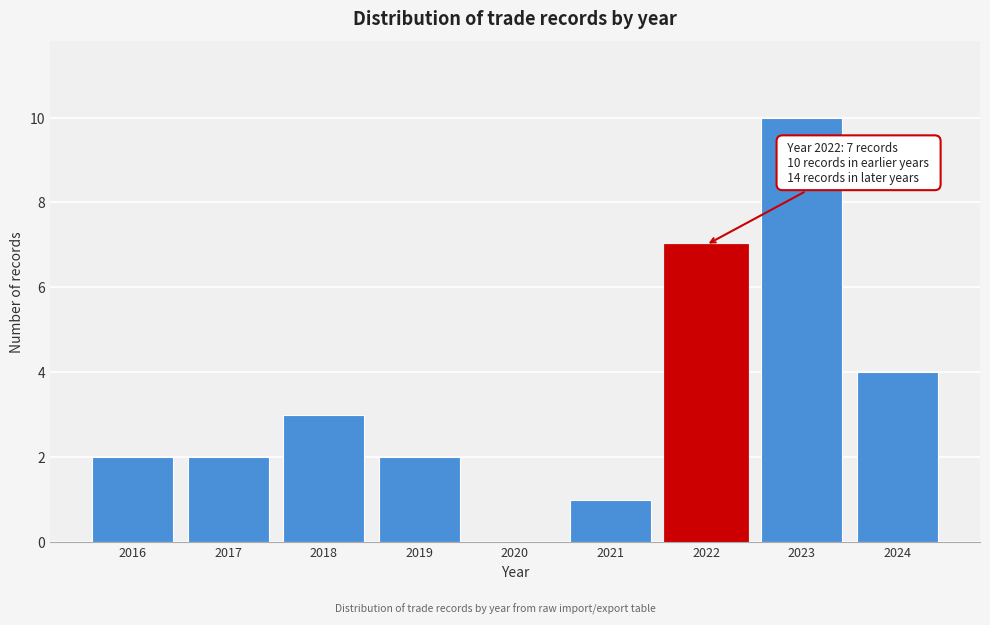

Reading left to right, extract all data points from this chart.

2016=2	2017=2	2018=3	2019=2	2020=0	2021=1	2022=7	2023=10	2024=4